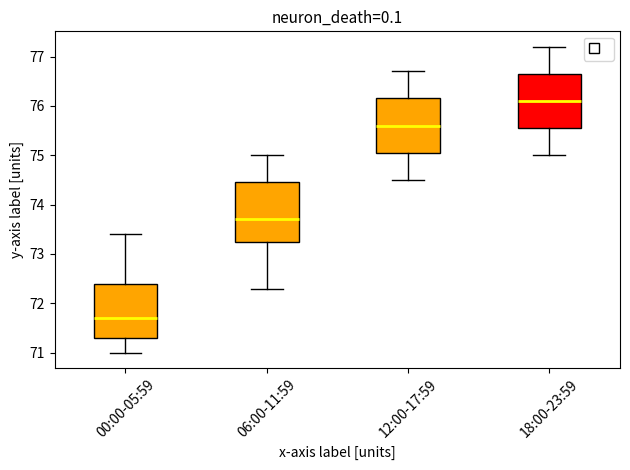

Where does the lower whisker of the box for 18:00-23:59 end on the y-axis? The values are not printed on the chart, so give them approximately, as read against the axis.

75.0